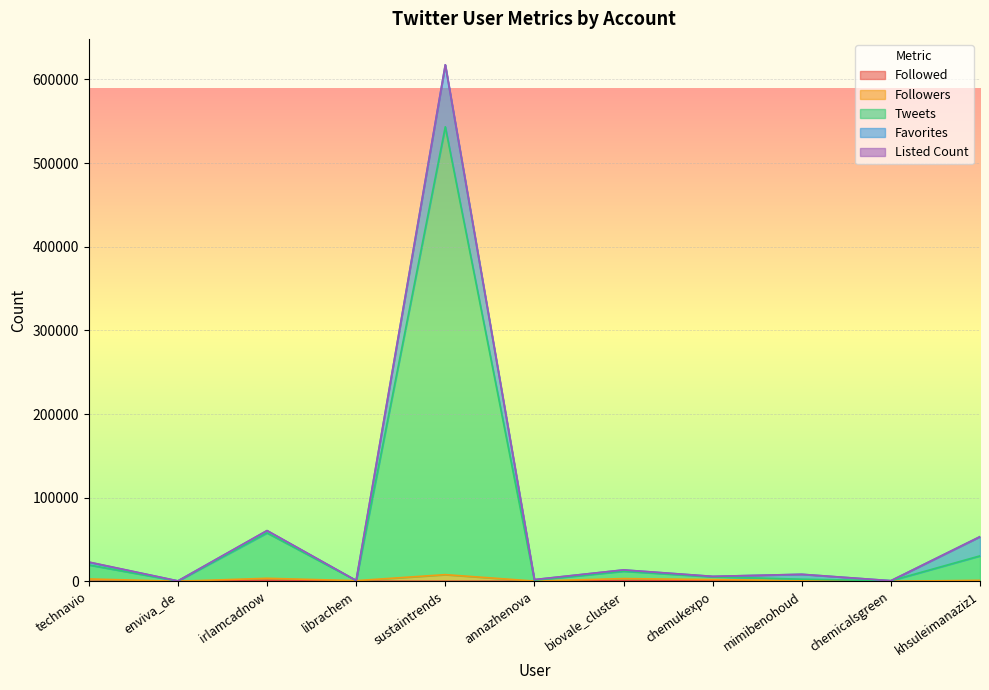

Which category has the highest value across all series?

sustaintrends